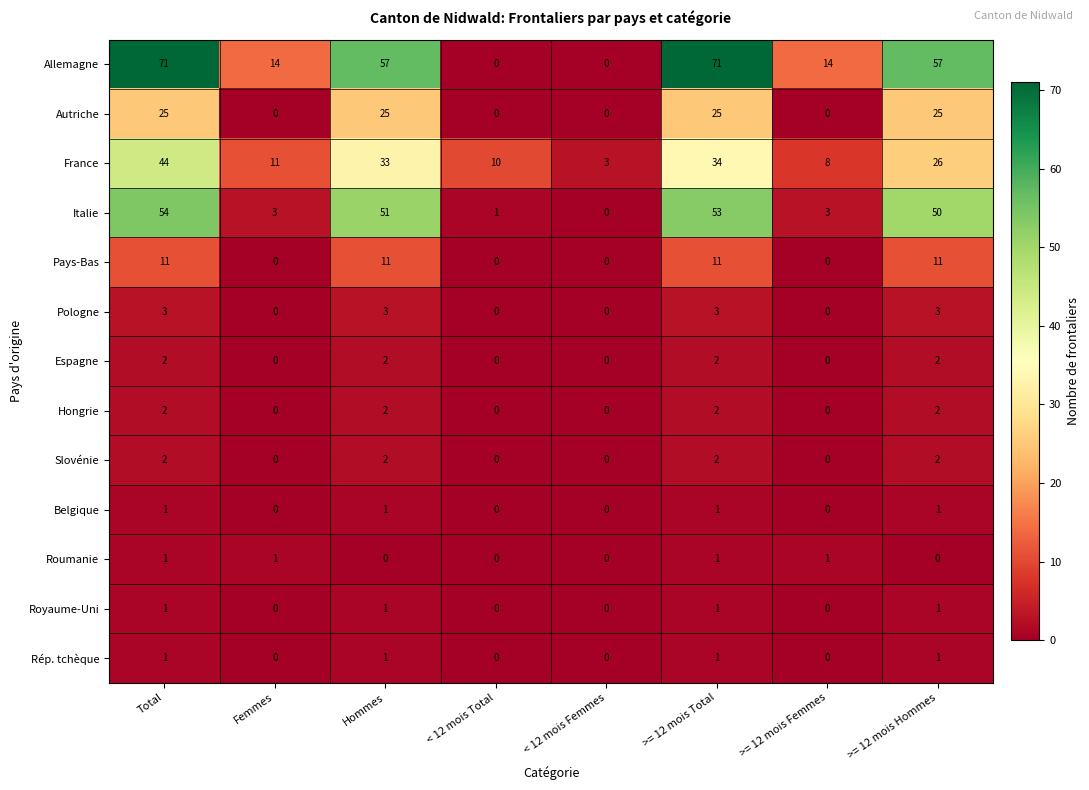

At which category is the sum across all series the highest?

Total